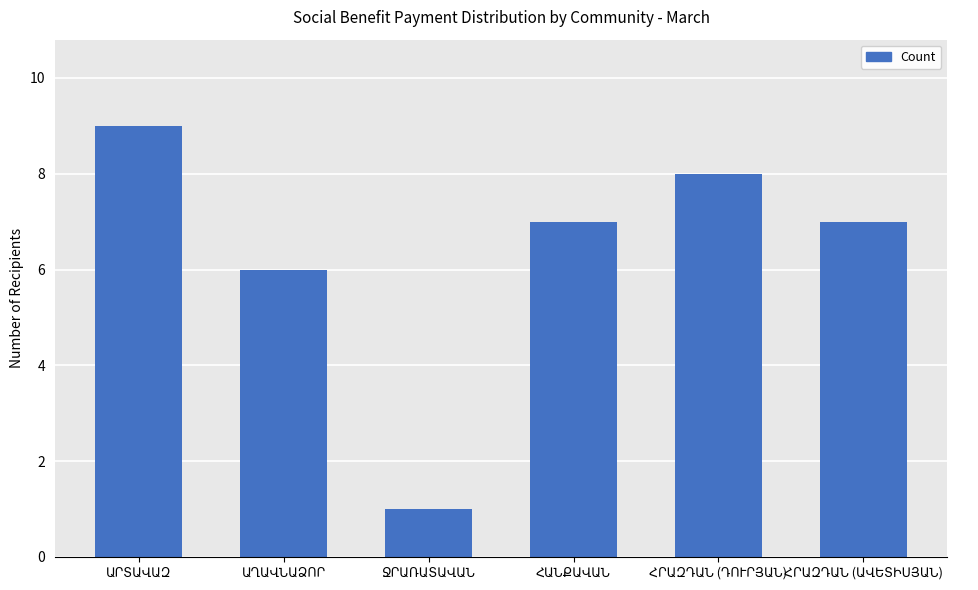

What is the value of the 4th bar from the left?

7